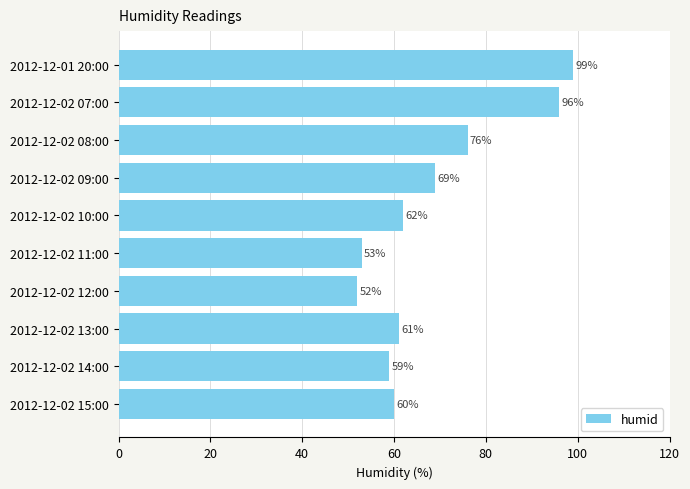

The chart shows a value of 69 at 2012-12-02 09:00. True or false?

True